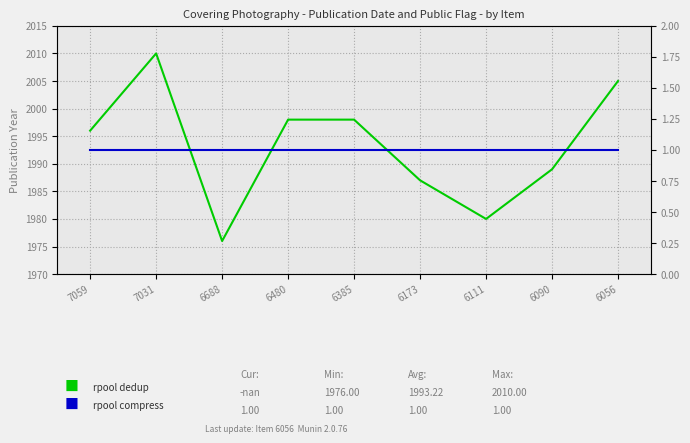

How many lines are shown in the chart?

2